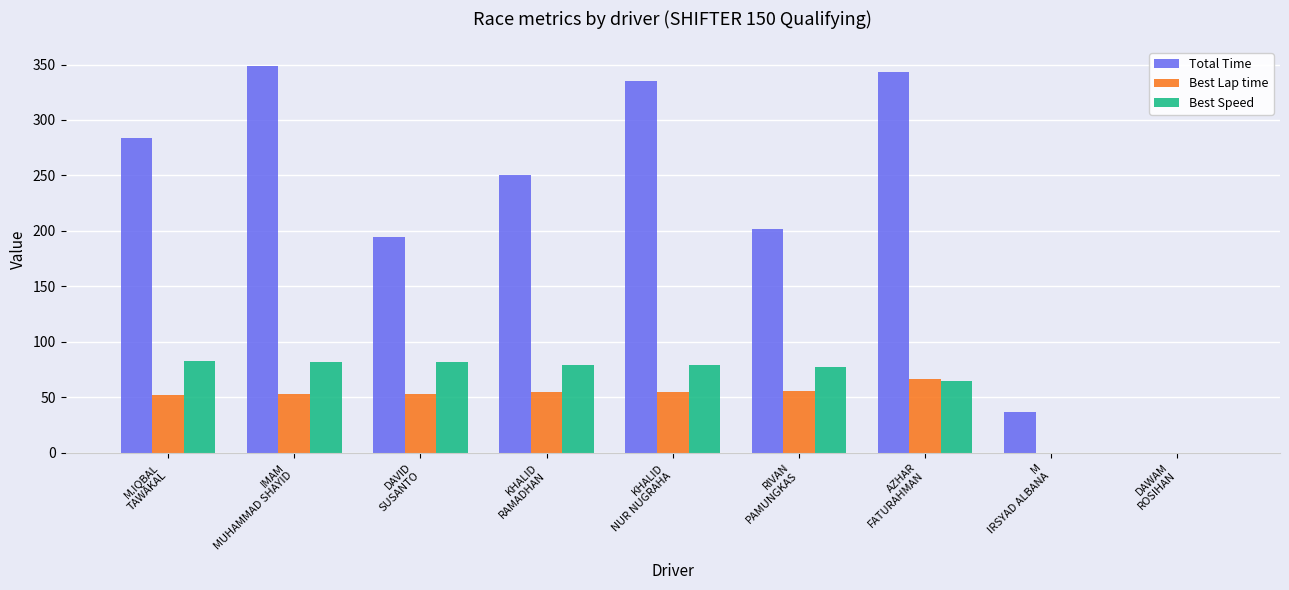

What is the average value of the Best Lap time series?

43.3